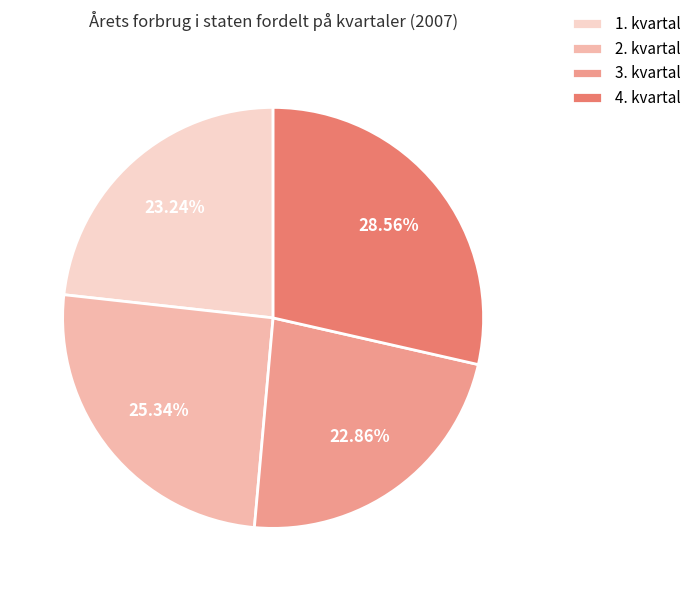

Combined, do 4. kvartal and 1. kvartal account for over 50%?

Yes